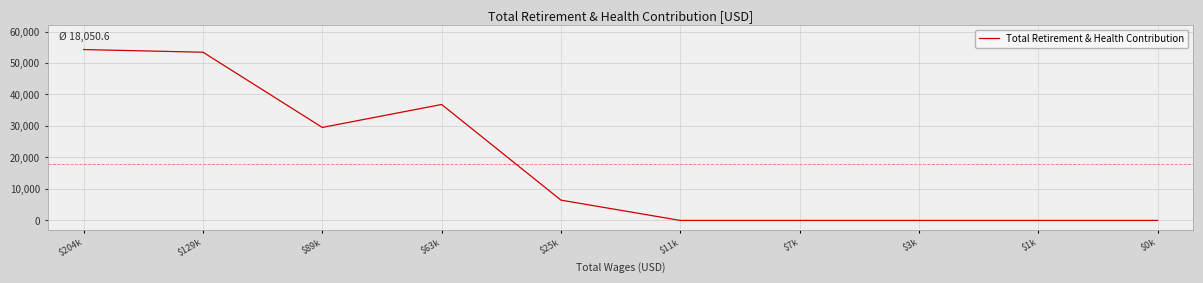

What is the greatest value displayed?

54273